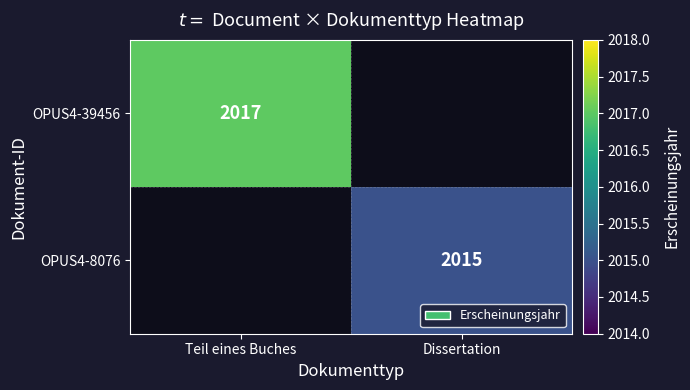

Is the value of OPUS4-39456 at Teil eines Buches greater than the value of OPUS4-8076 at Dissertation?

Yes